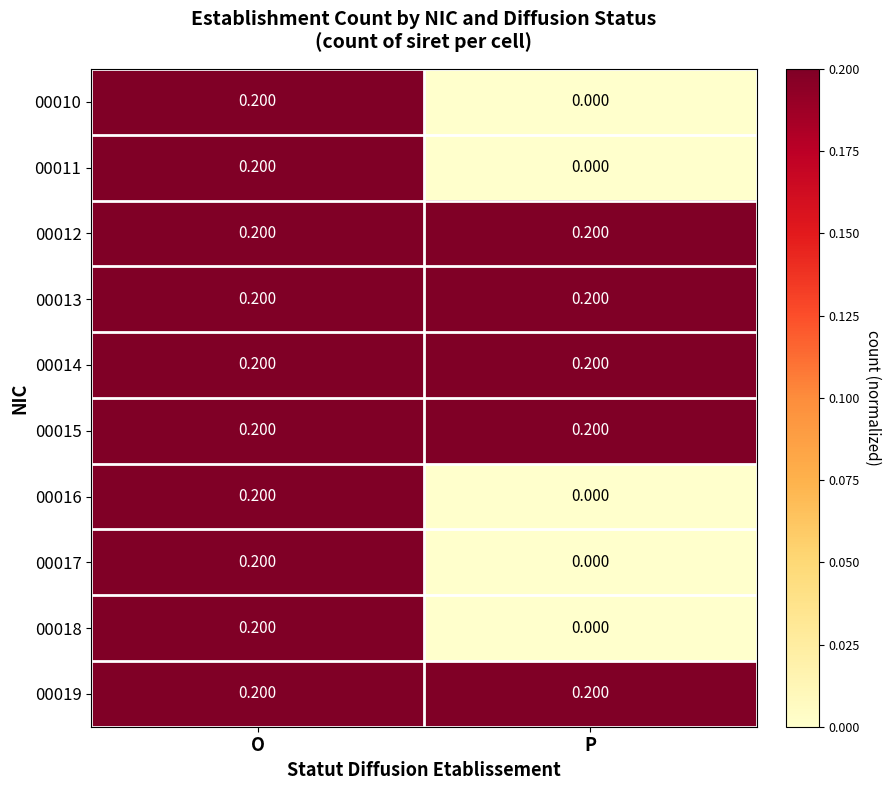

At which category is the sum across all series the highest?

O